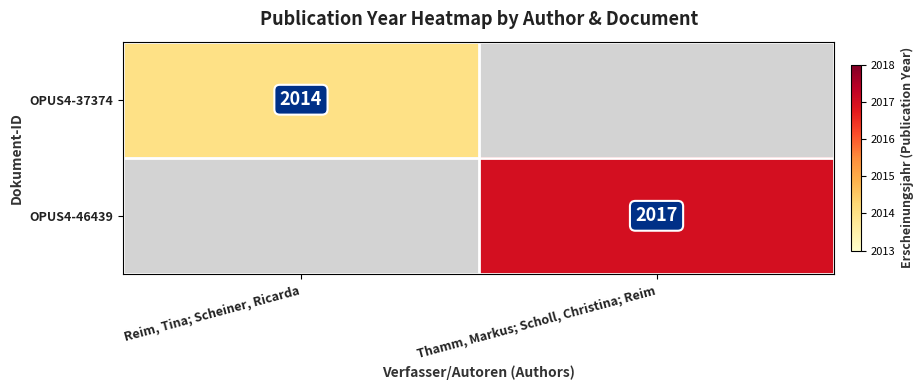

The OPUS4-46439 series shows 2017 at Thamm, Markus; Scholl, Christina; Reim. True or false?

True